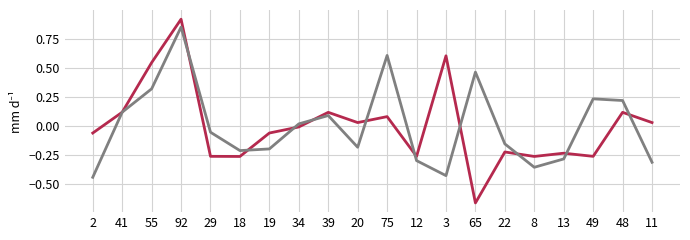

Which category has the highest value across all series?

92